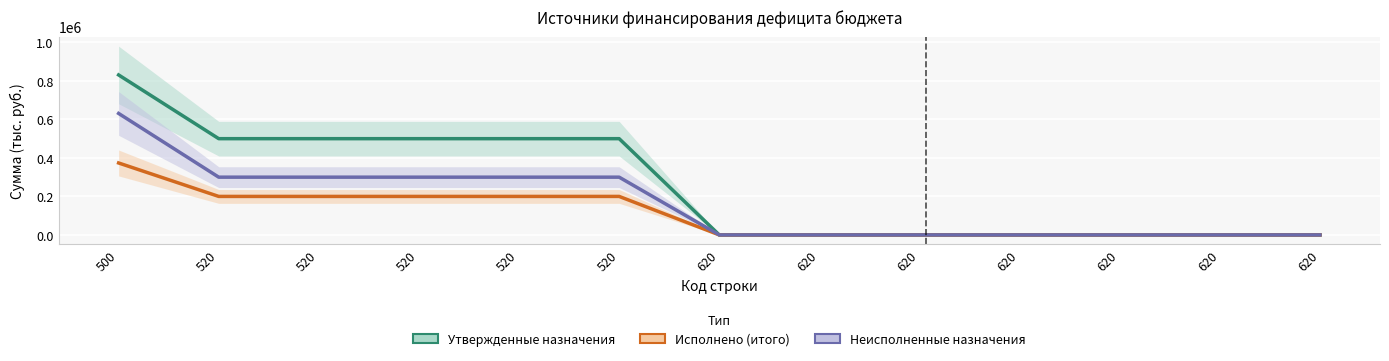

How many values in Исполнено (итого) are above zero?

6